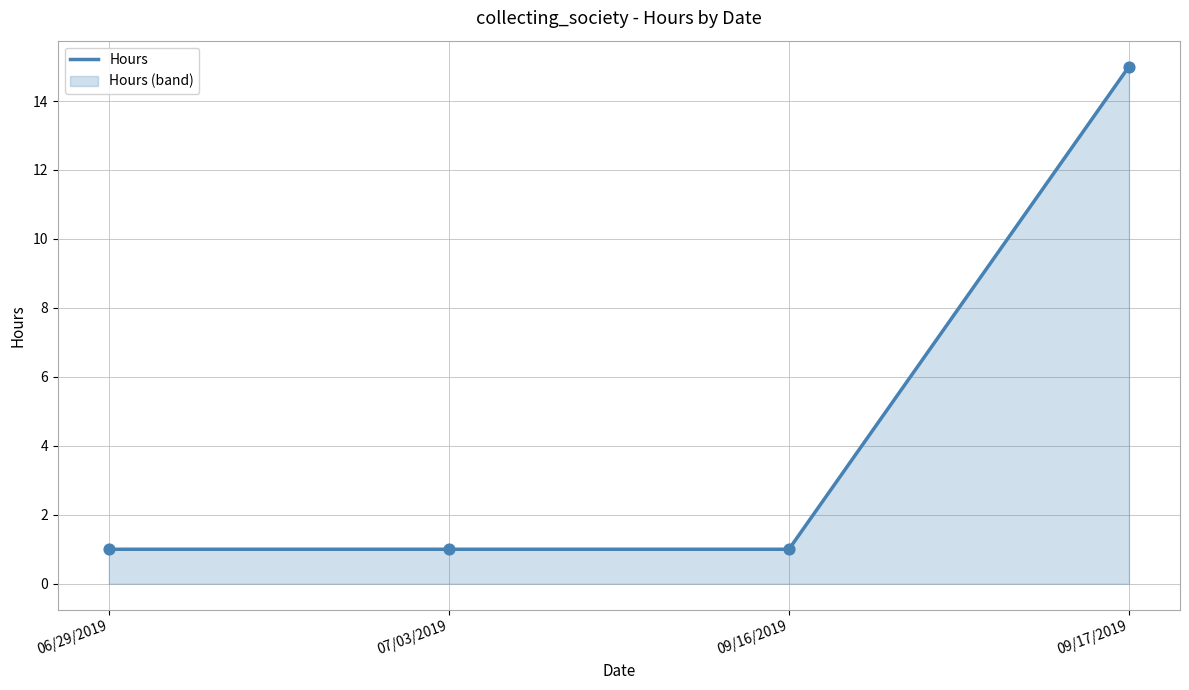

What is the ratio of the value at 09/17/2019 to the value at 07/03/2019?

15.0